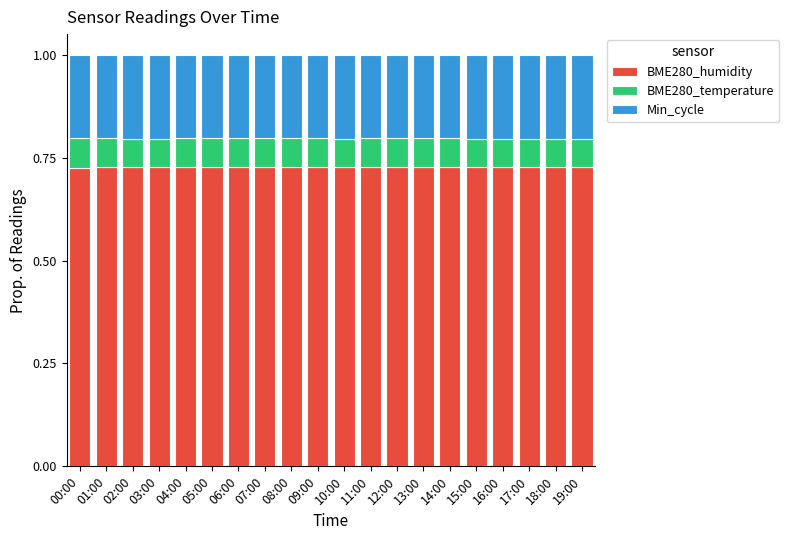

The value of BME280_humidity at 01:00 is 0.4. True or false?

False